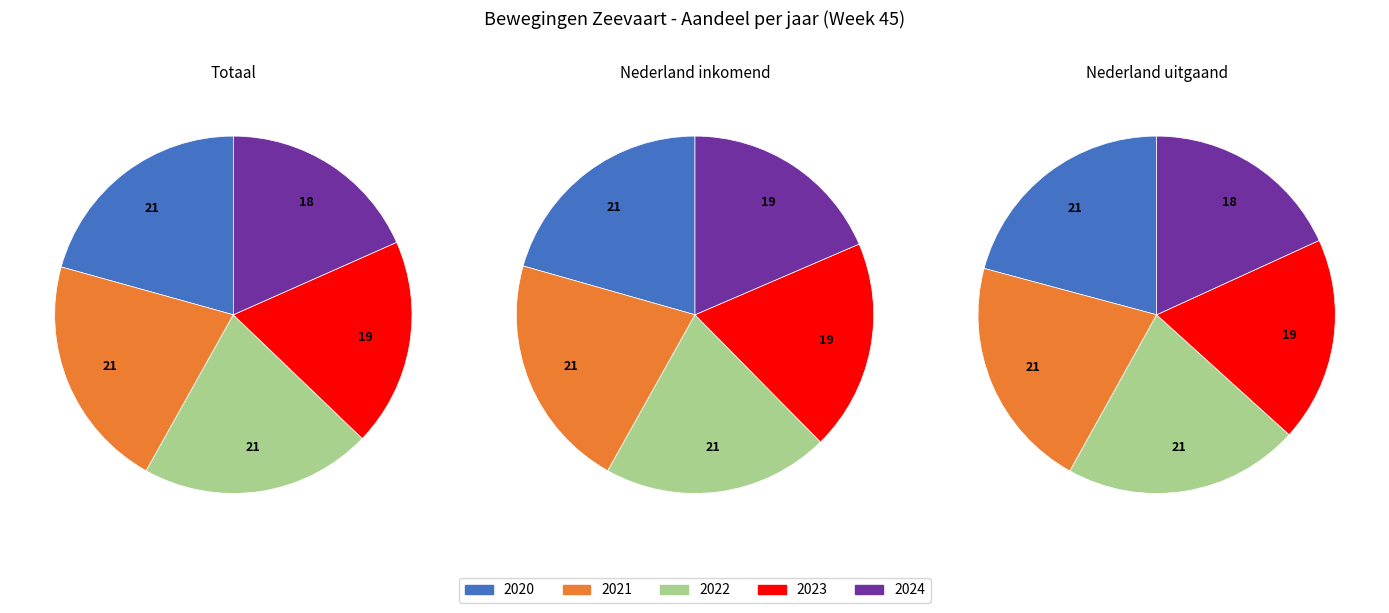

Does 3 account for over 50% of the chart?

No